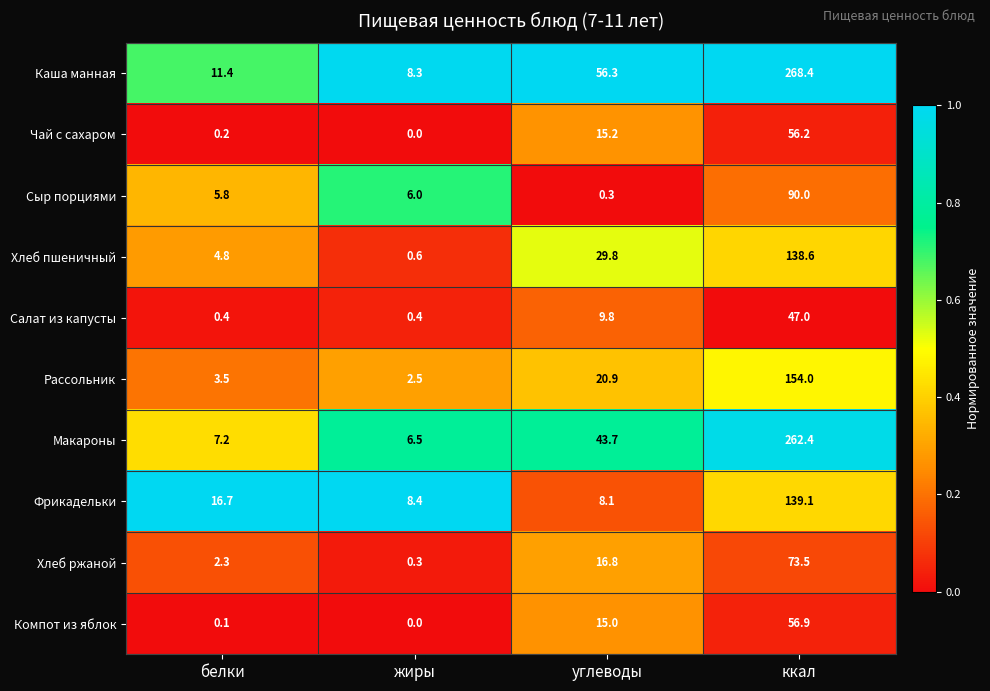

What is the difference between the Сыр порциями values at ккал and белки?

84.2